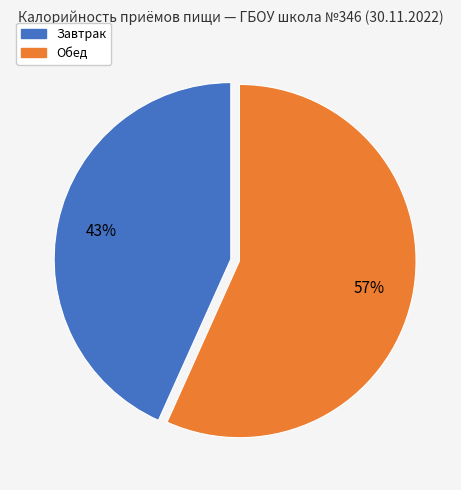

Is the sum of Обед and Завтрак greater than half?

Yes